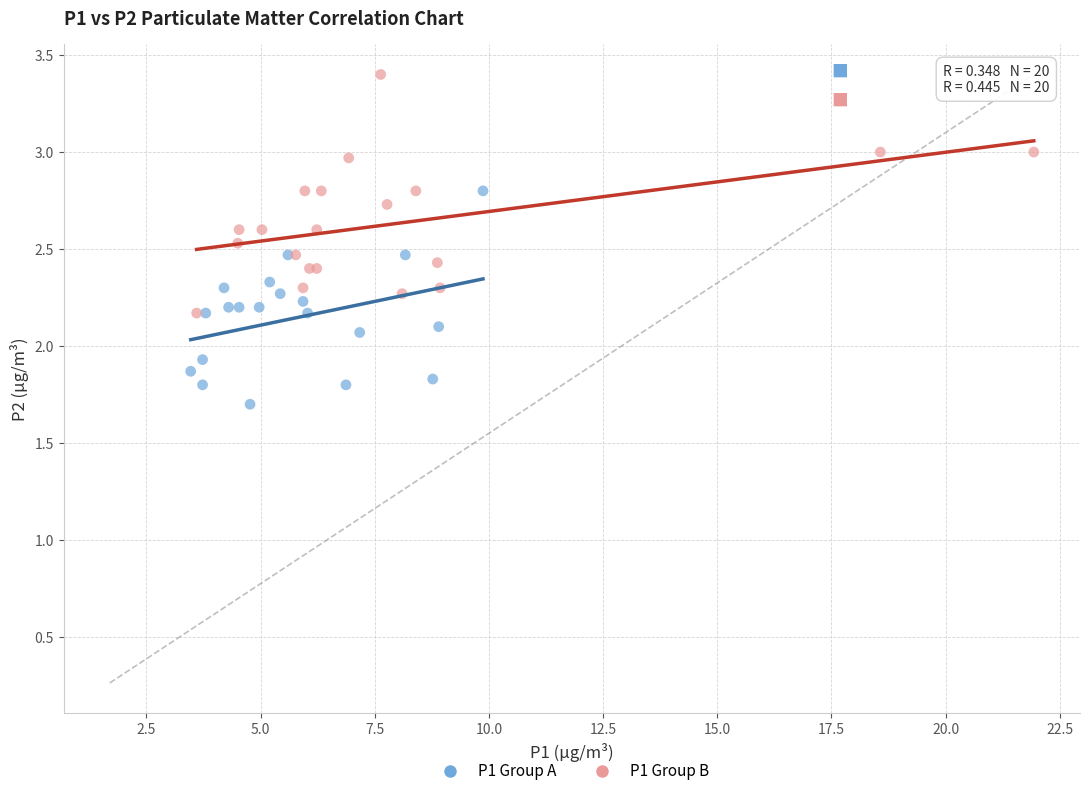

Which series reaches the maximum Y coordinate?

P1 Group B